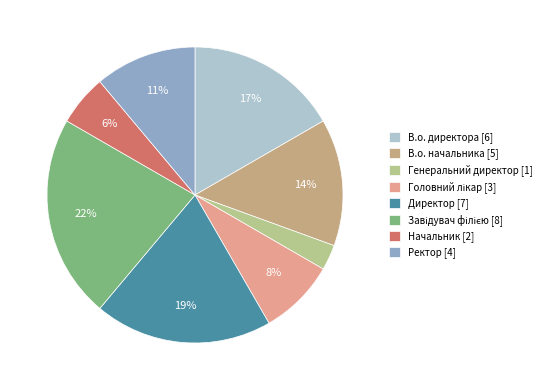

To the nearest percent, what percentage of the pie is Генеральний директор?

3%